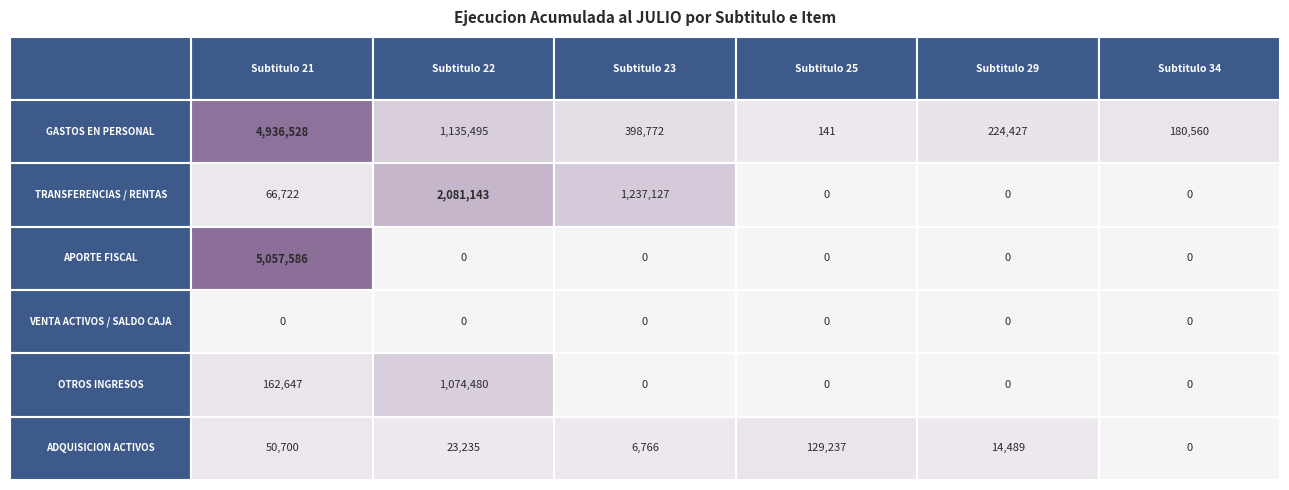

Which series has the largest total across all categories?

GASTOS EN PERSONAL